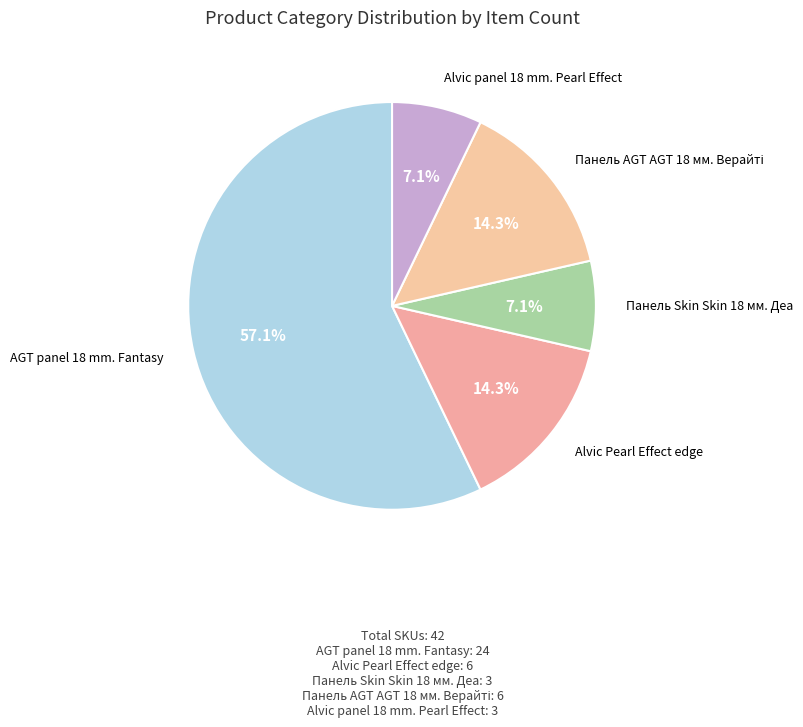

Is the sum of Панель Skin Skin 18 мм. Деа and AGT panel 18 mm. Fantasy greater than half?

Yes